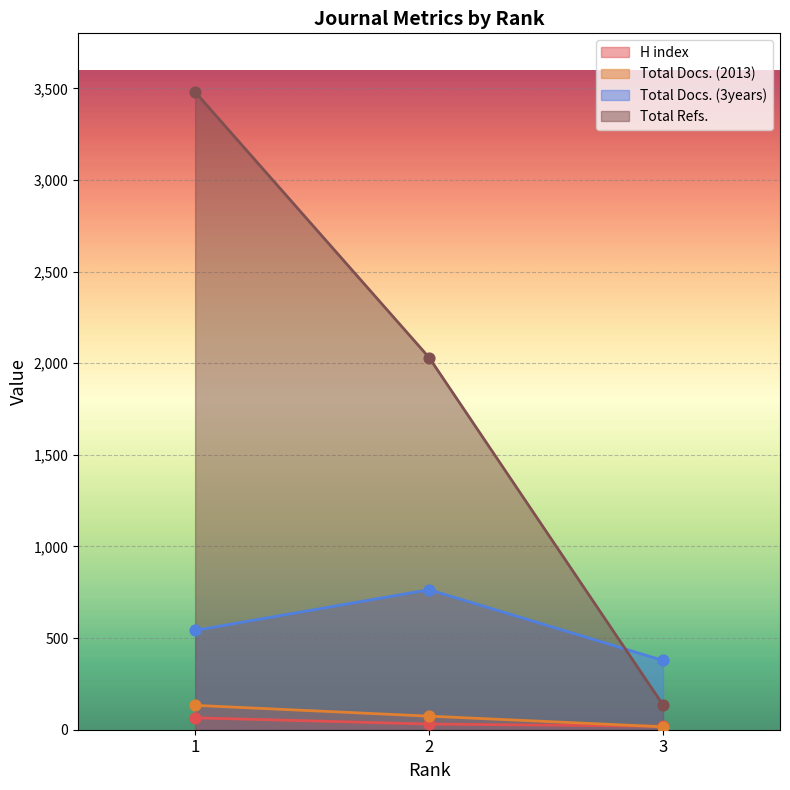

Which series has the largest total across all categories?

Total Refs.